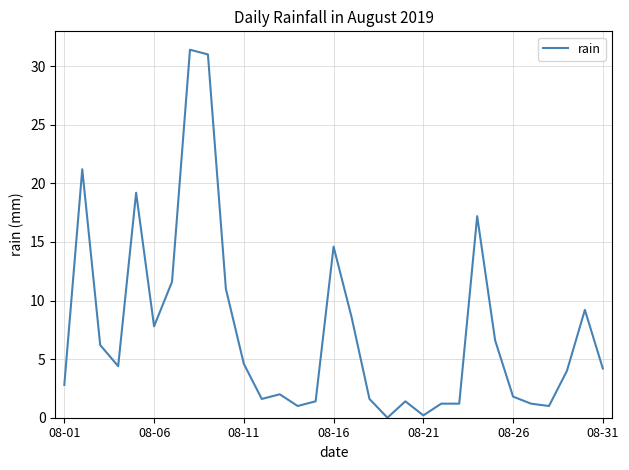

Count the number of data series in this chart.

1